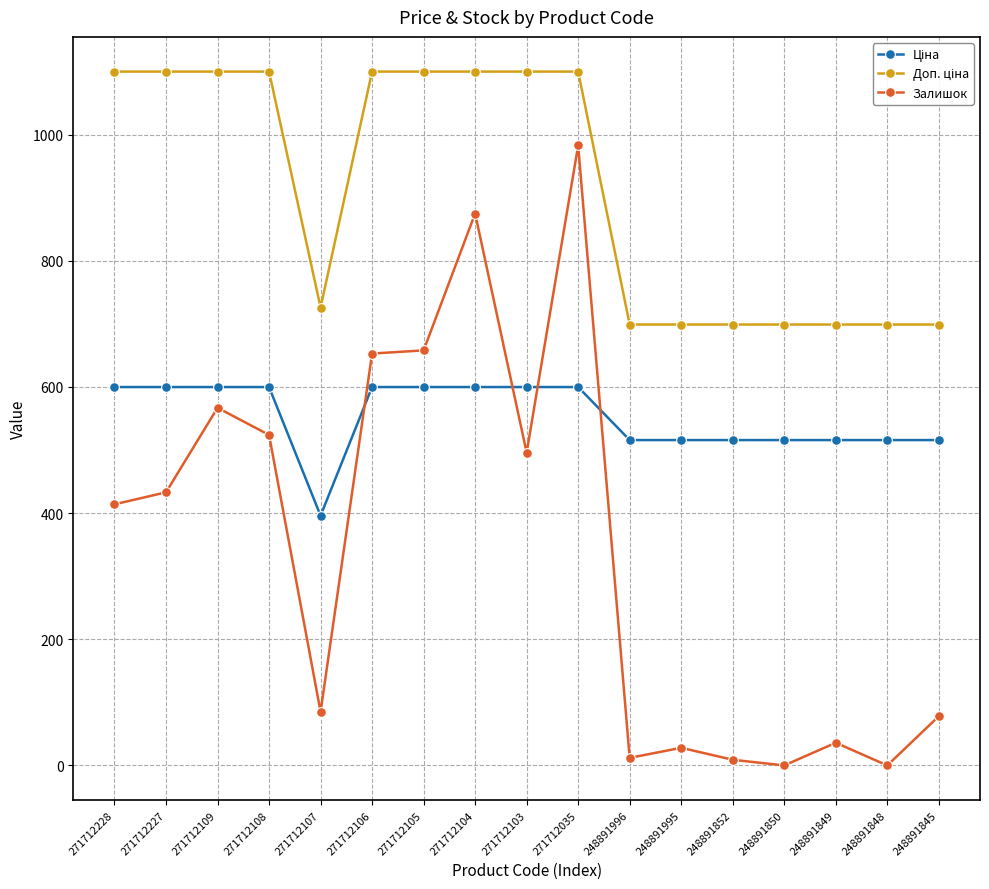

How many distinct data groups are displayed?

3